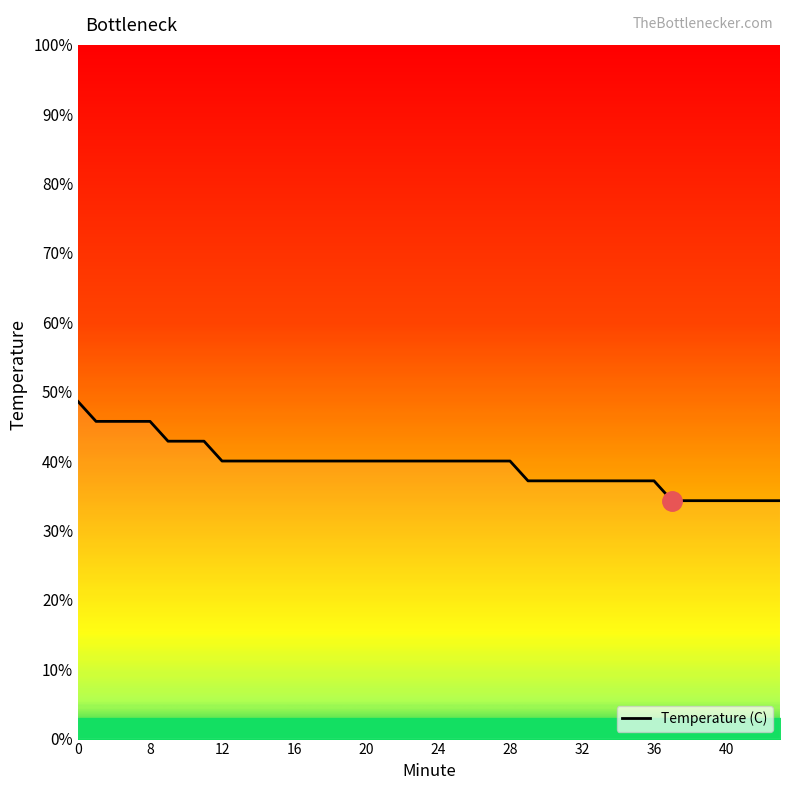

What is the smallest value displayed?

34.3